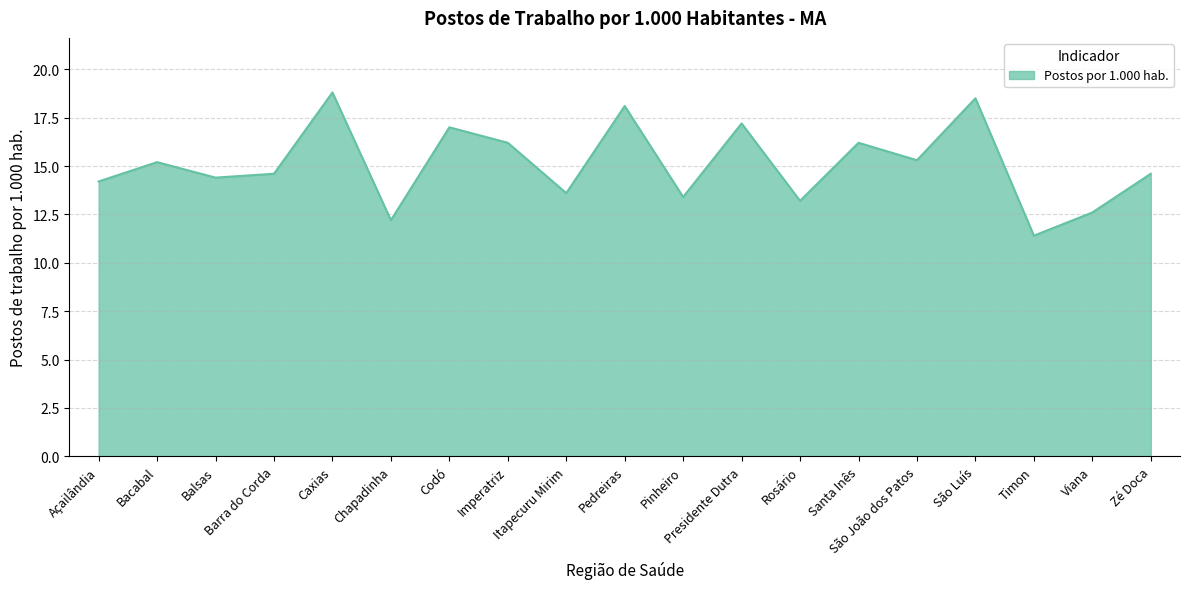

Between São Luís and São João dos Patos, which is larger?

São Luís